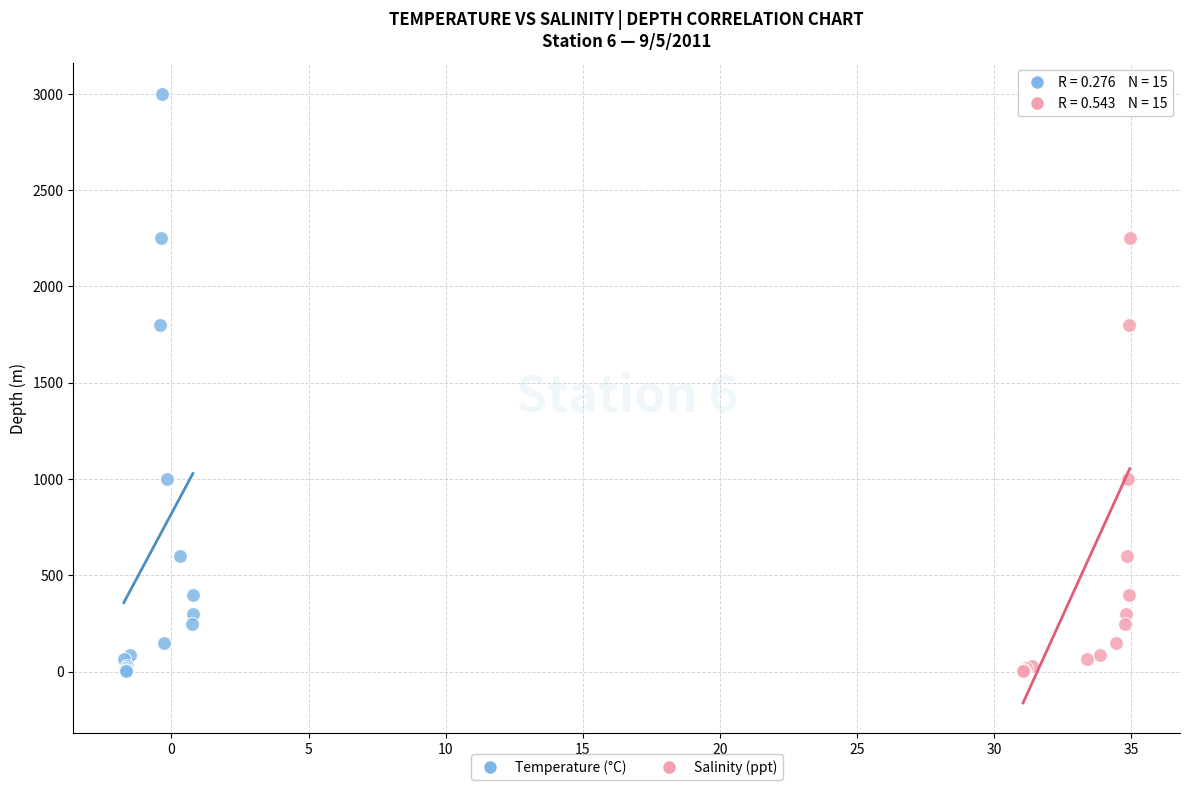

What are all the series names shown in the legend?

Temperature (°C), Salinity (ppt)